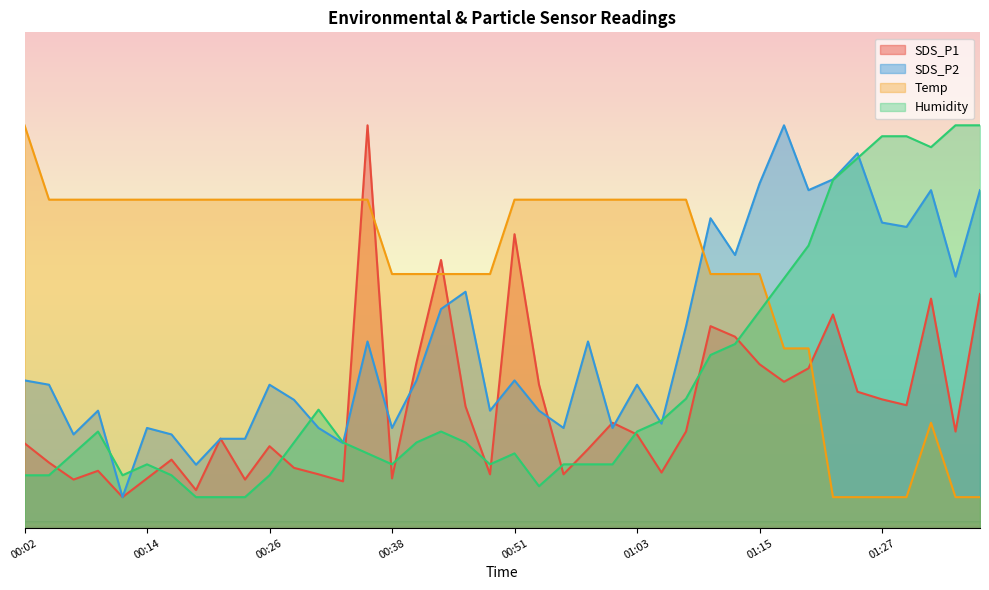

In SDS_P2, how many points are lower than both neighbors (excluding endpoints)?

13